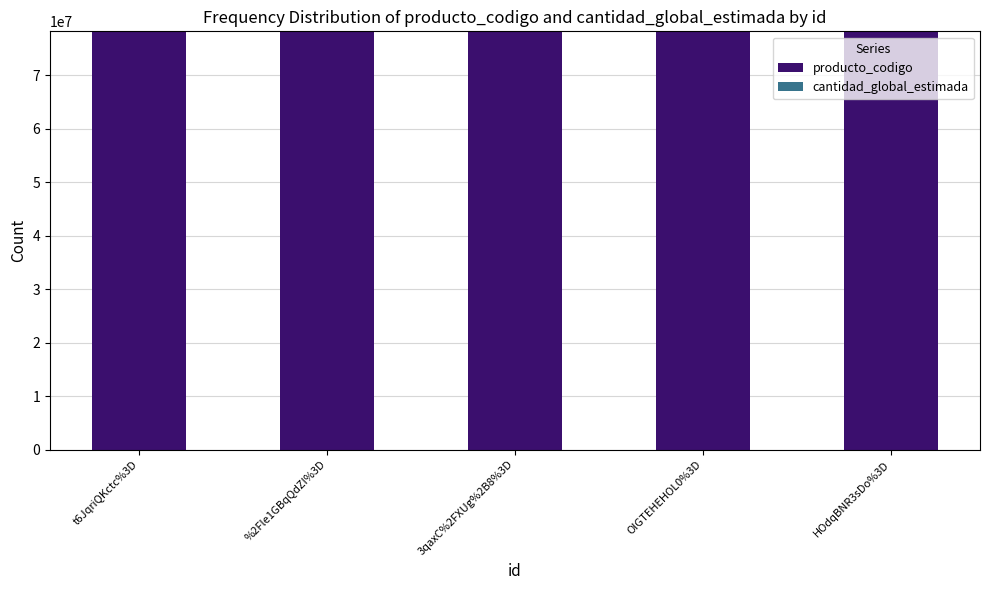

The value of producto_codigo at HOdqBNR3sDo%3D is 53049384. True or false?

False